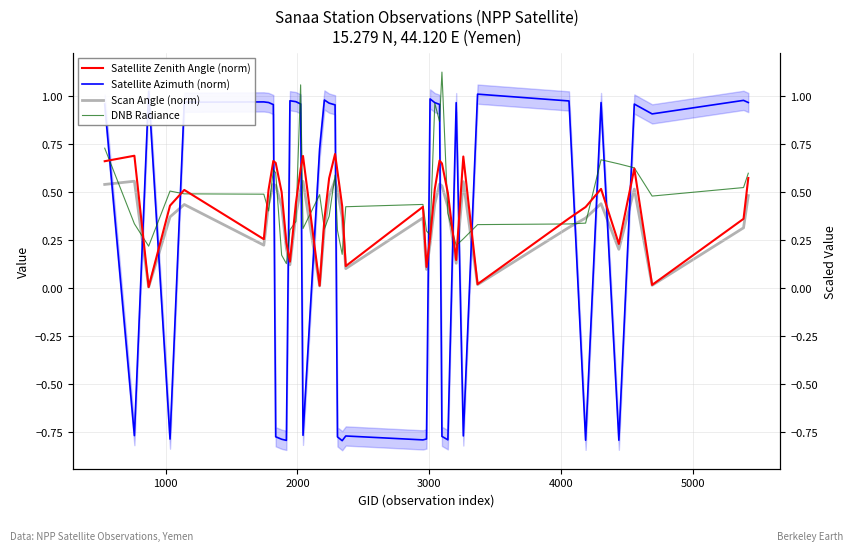

At how many categories does at least one series exceed 0?

40